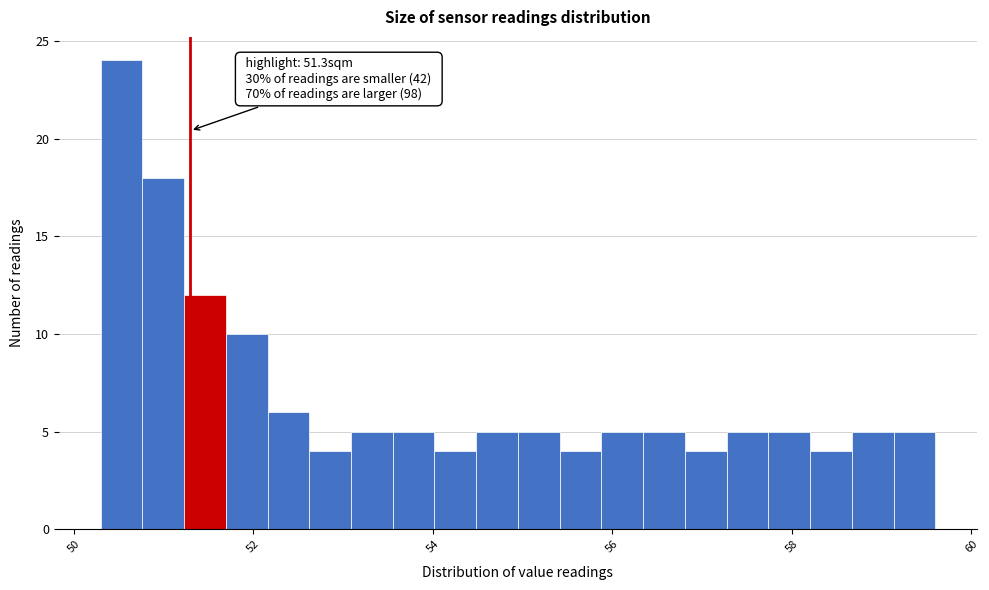

Read against the x-axis, roughly where is the centre of the tallest bar?

50.6